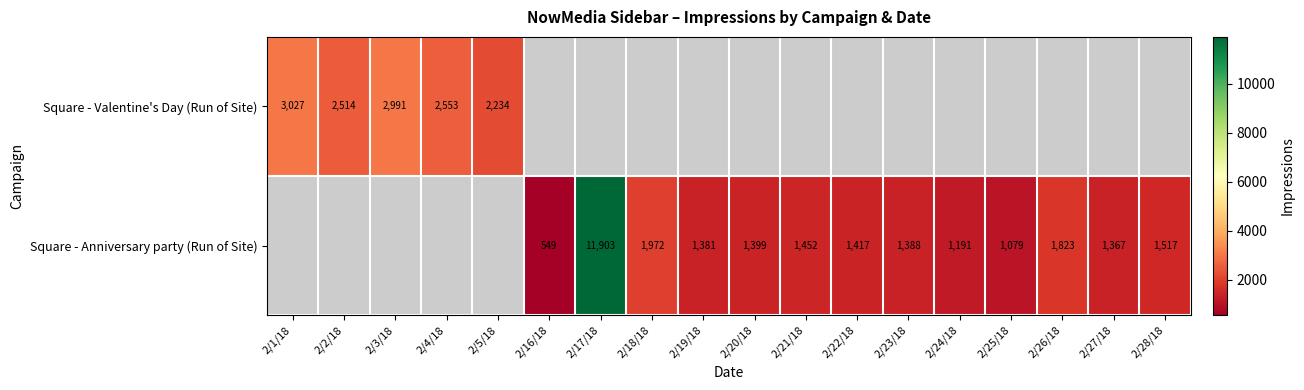

Count the number of categories in the chart.

18